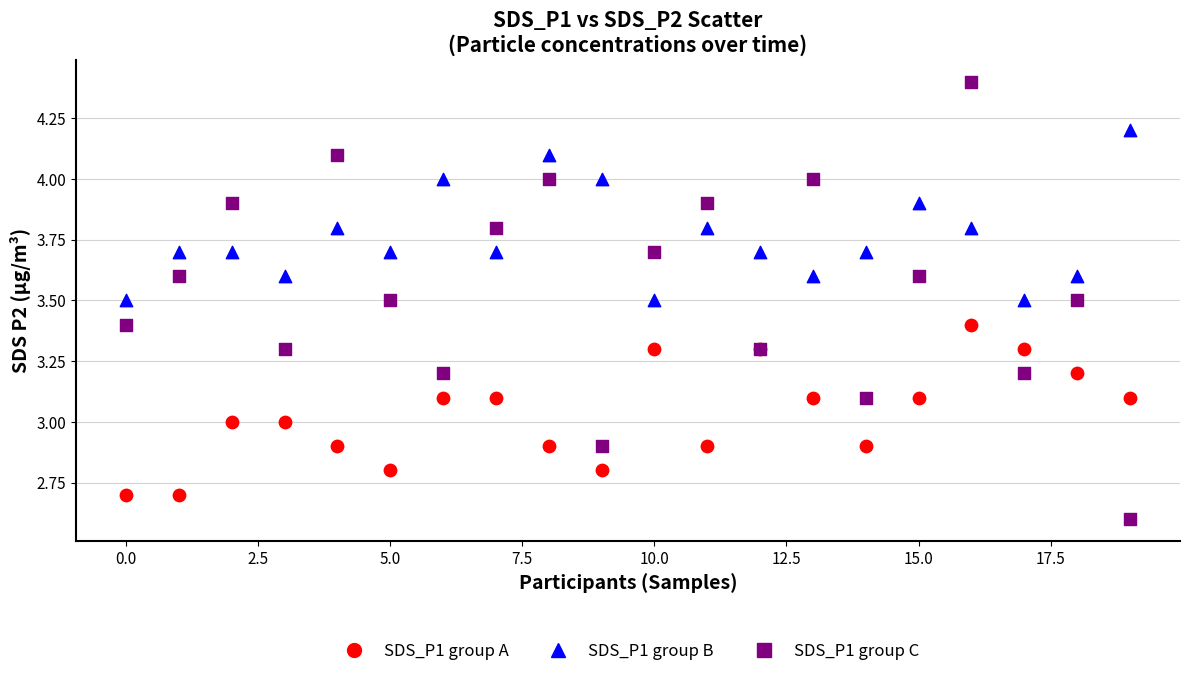

What are all the series names shown in the legend?

SDS_P1 group A, SDS_P1 group B, SDS_P1 group C